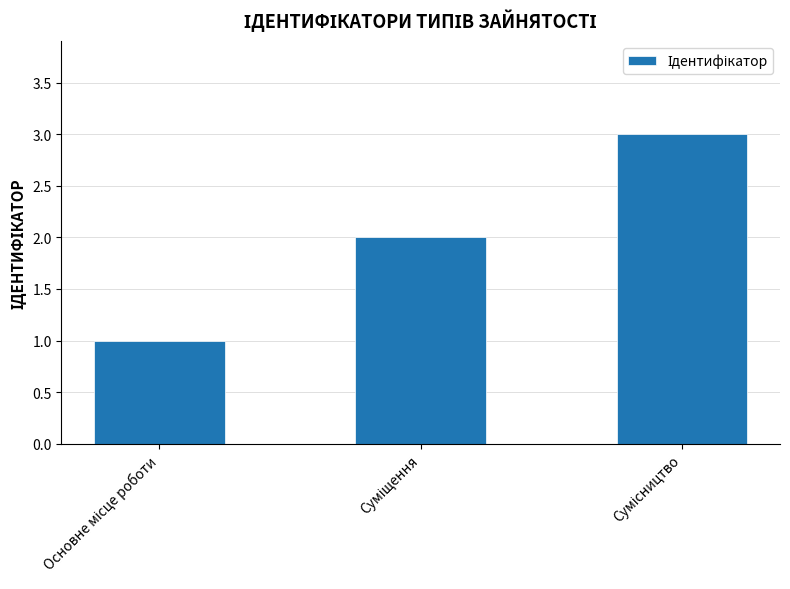

What is the greatest value displayed?

3